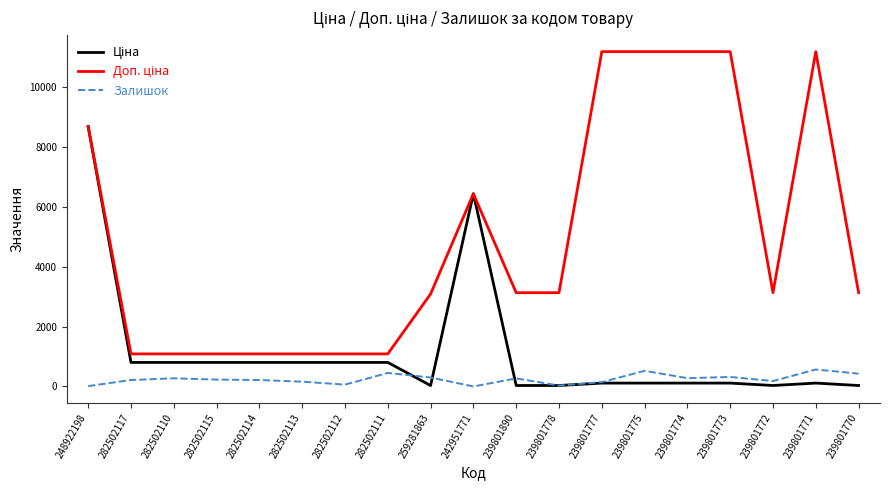

At which category is the sum across all series the highest?

248922198